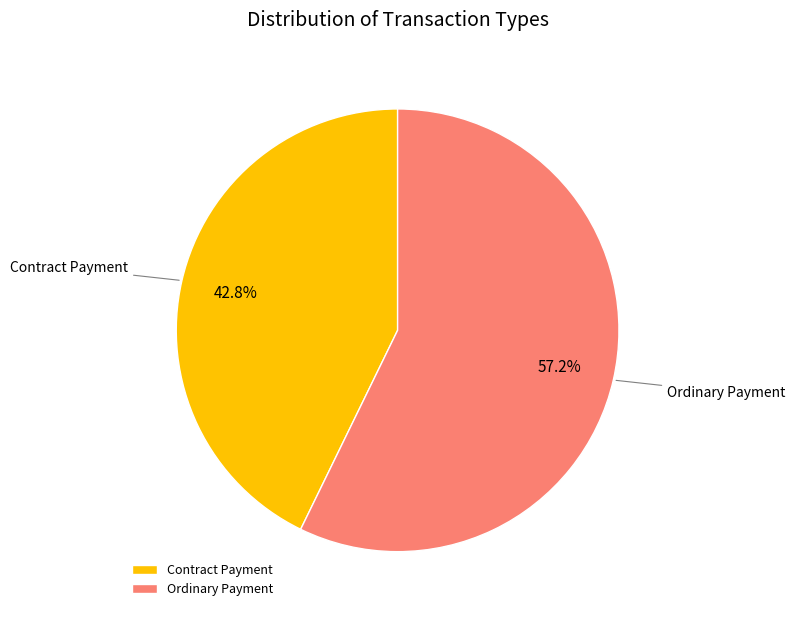

Is there any slice that represents more than half of the pie?

Yes